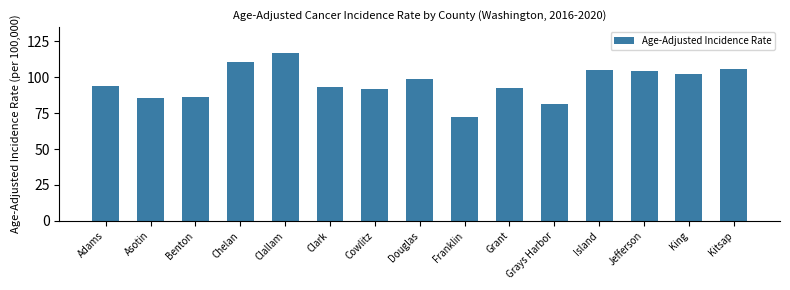

Is it true that the value at Island is 104.9?

True